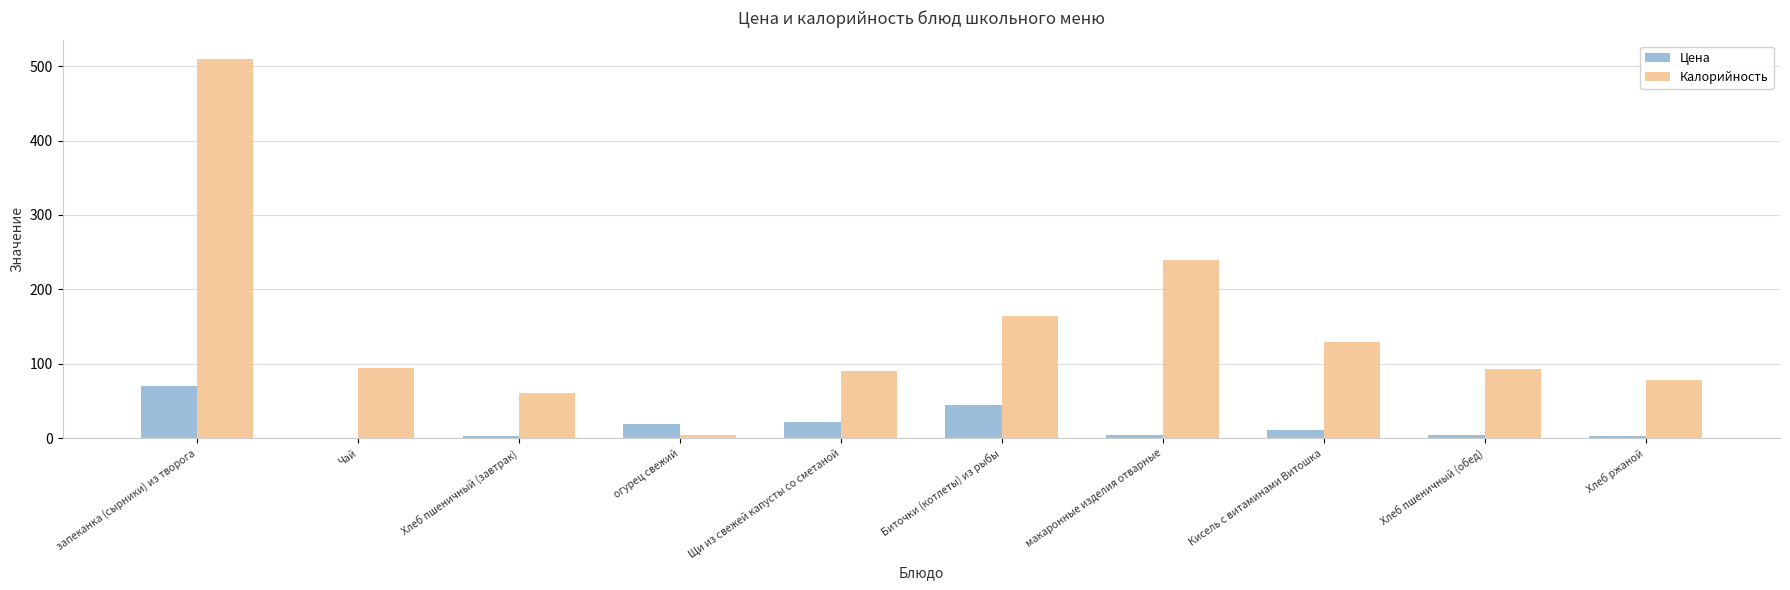

Between запеканка (сырники) из творога and Чай, which series saw the biggest shift?

Калорийность